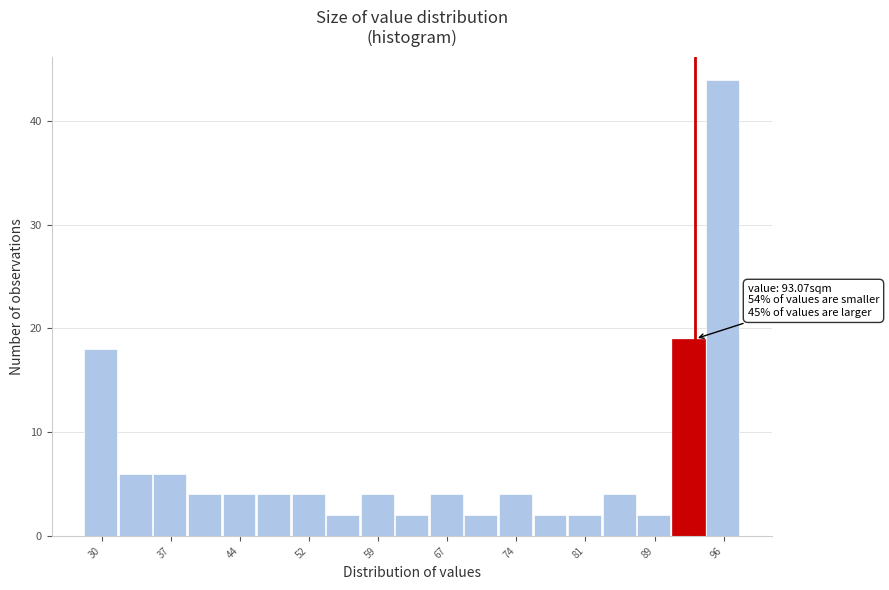

Read against the x-axis, roughly where is the centre of the tallest bar?

96